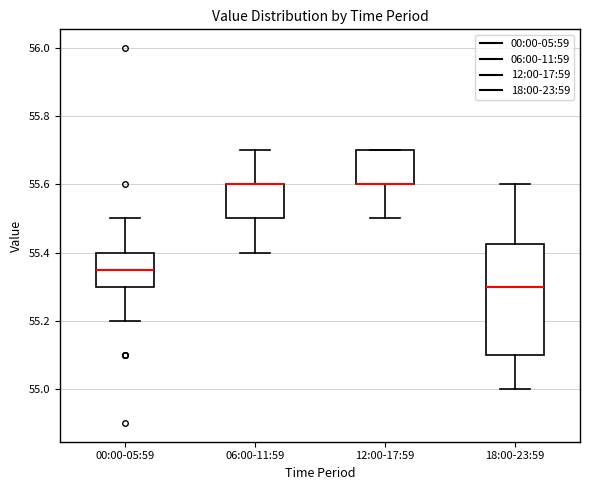

Where is the upper edge of the box for 06:00-11:59 on the y-axis? The values are not printed on the chart, so give them approximately, as read against the axis.

55.60